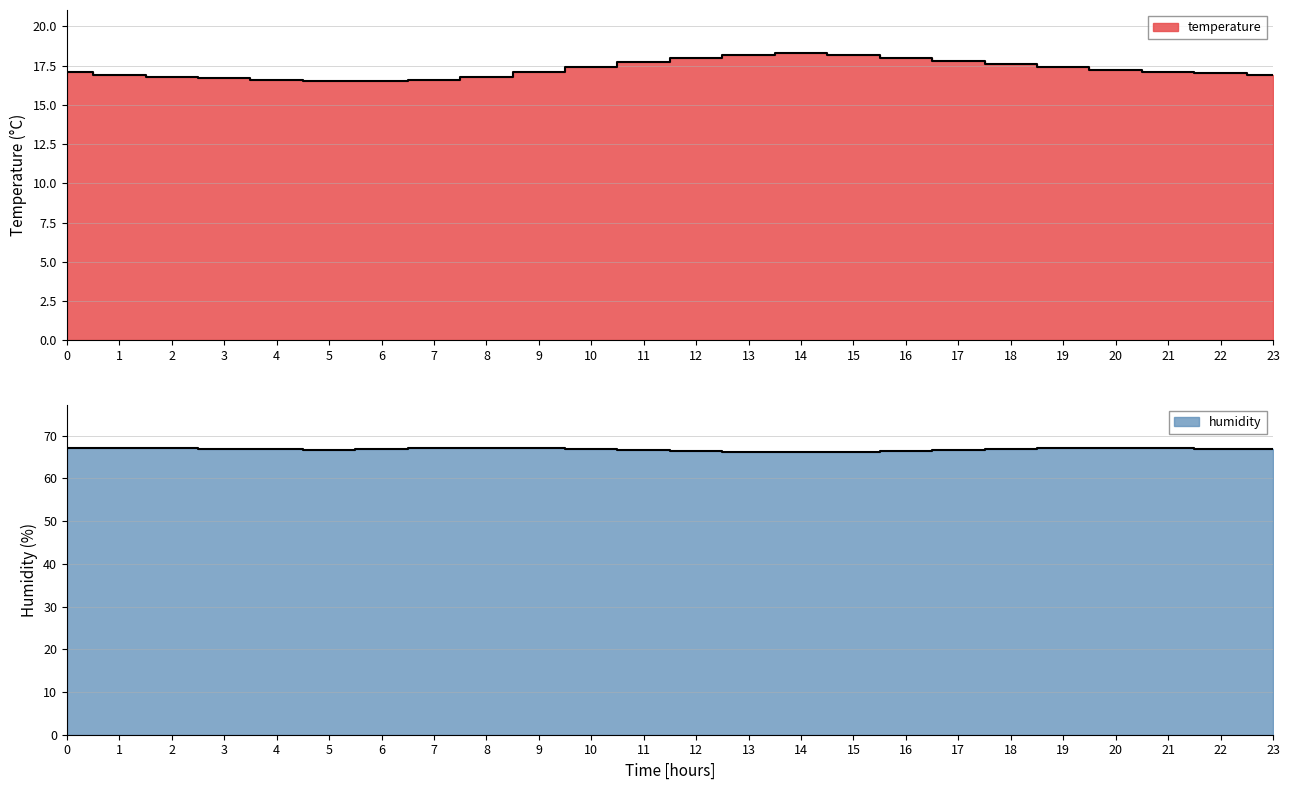

Is it true that humidity equals 41.3 at 13?

False